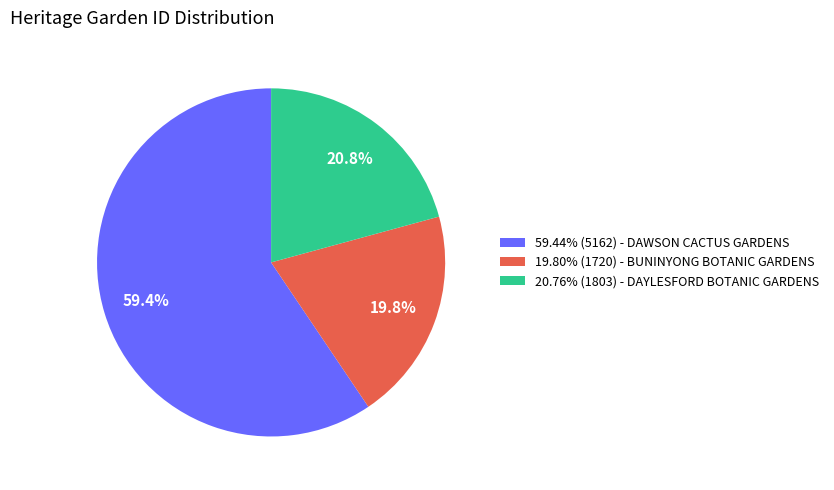

Is the sum of 20.76% (1803) - DAYLESFORD BOTANIC GARDENS and 59.44% (5162) - DAWSON CACTUS GARDENS greater than half?

Yes